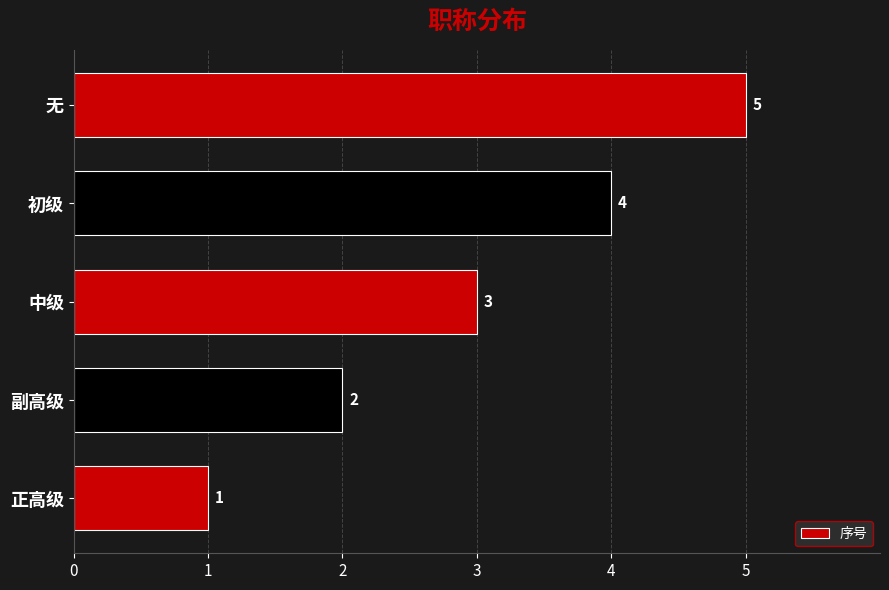

Is it true that the value at 中级 is 3?

True